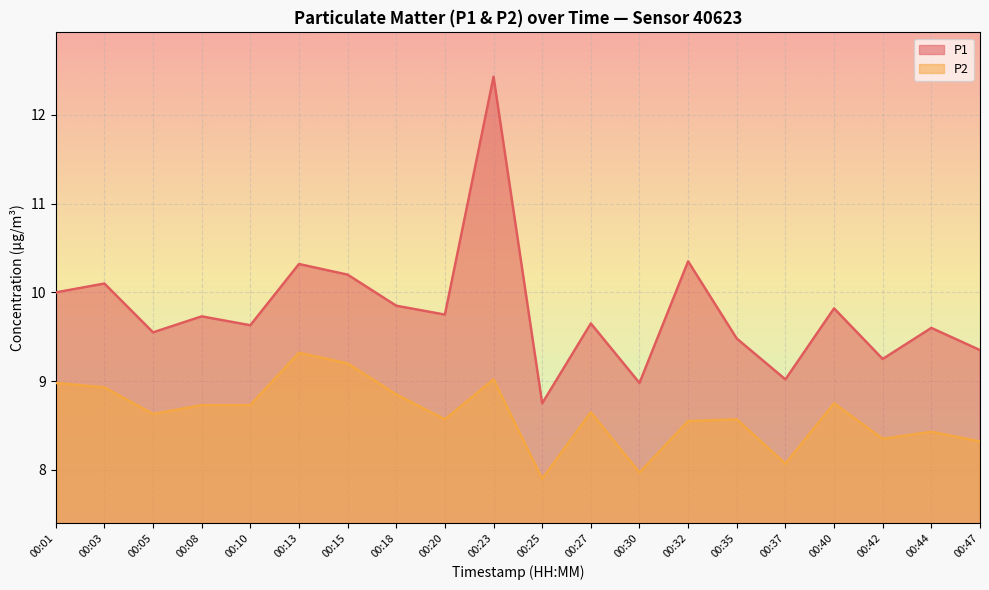

How many interior local peaks does the P2 series have?

6